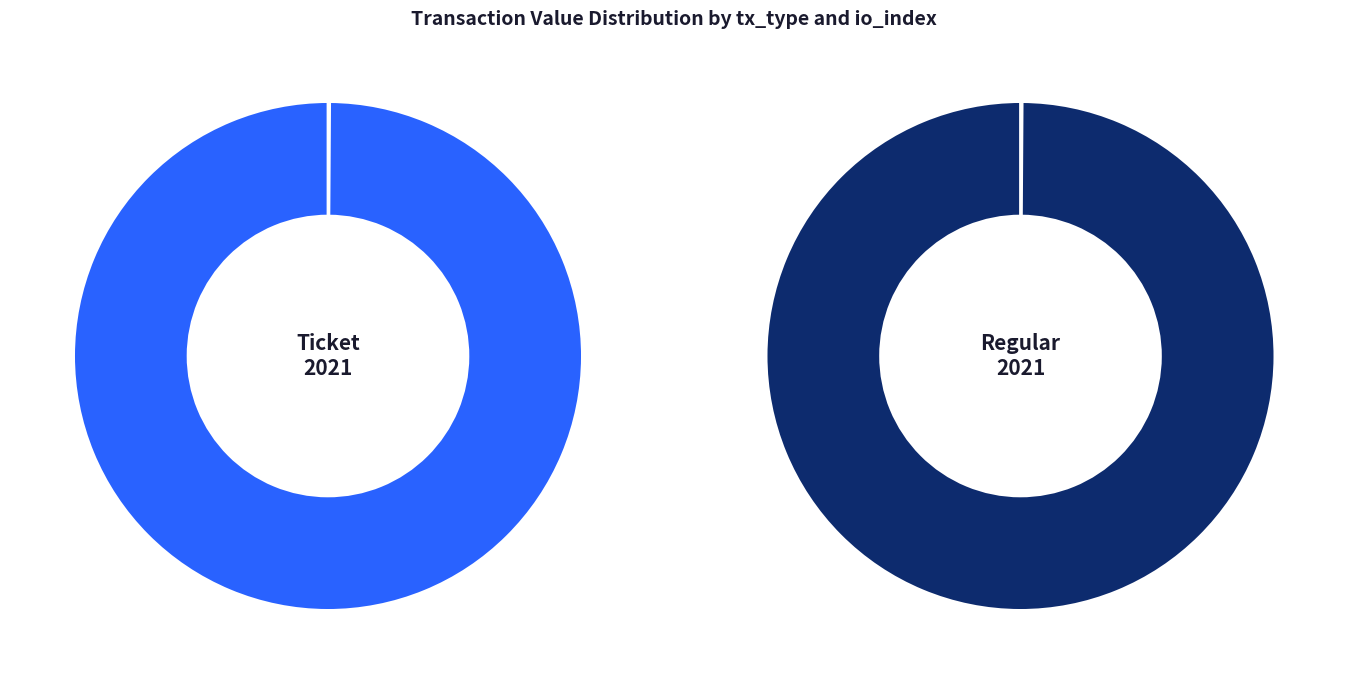

What is the smallest slice in the pie chart?

io_index=0